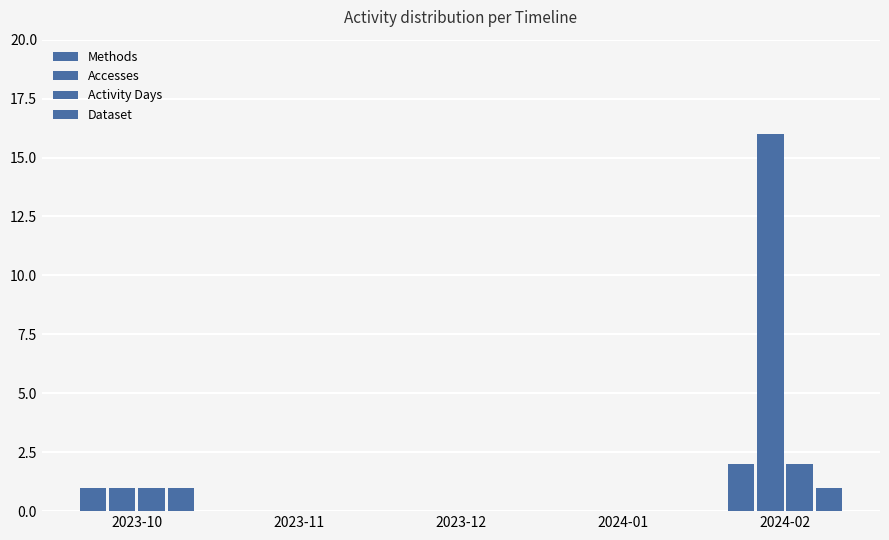

What is the difference between the second highest and minimum values in the Methods series?

1